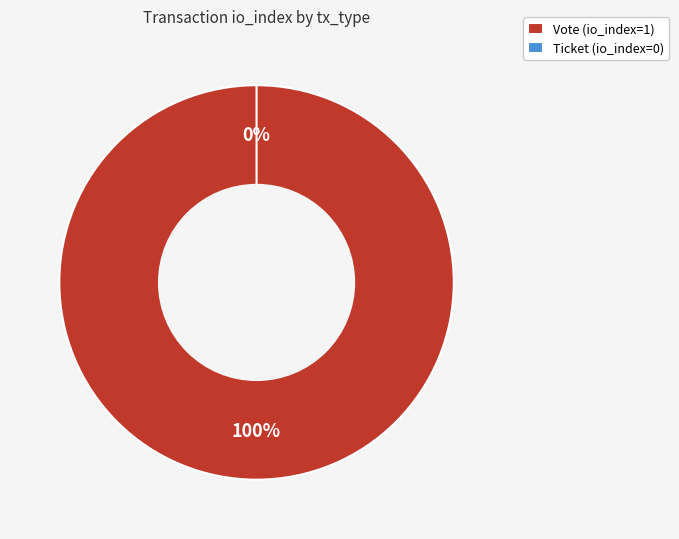

Combined, what portion of the pie is Ticket and Vote?

100.0%